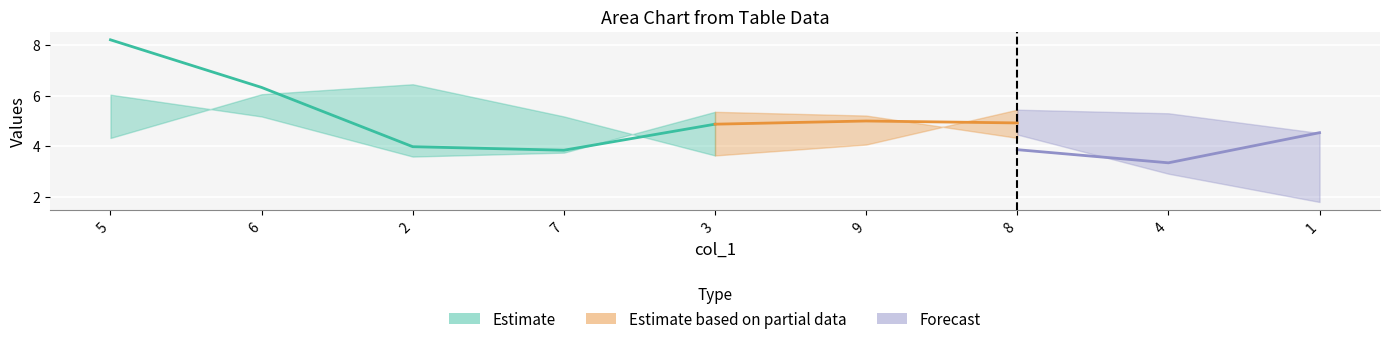

Where do col_3 and col_4 first cross each other?

6 and 2